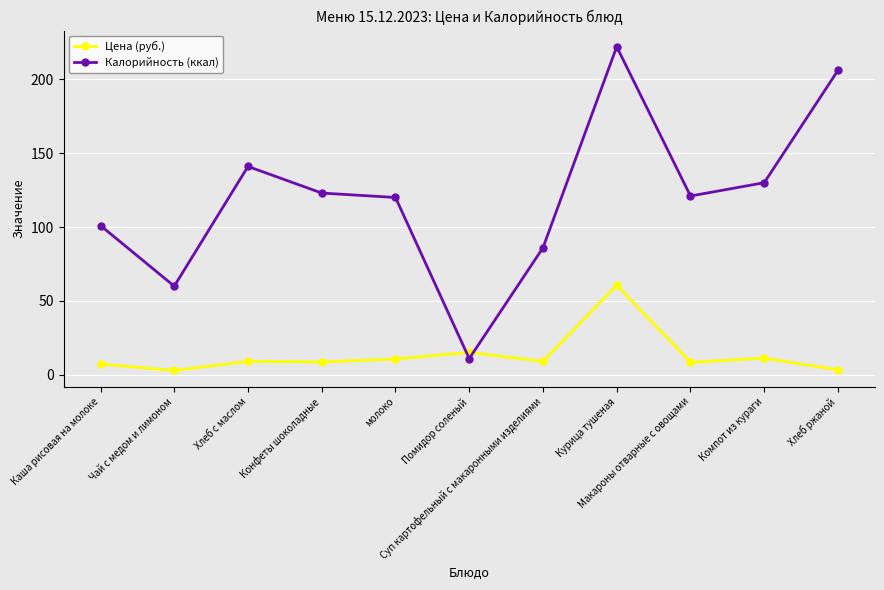

What is the difference between the second highest and second lowest values in the Цена (руб.) series?

11.8